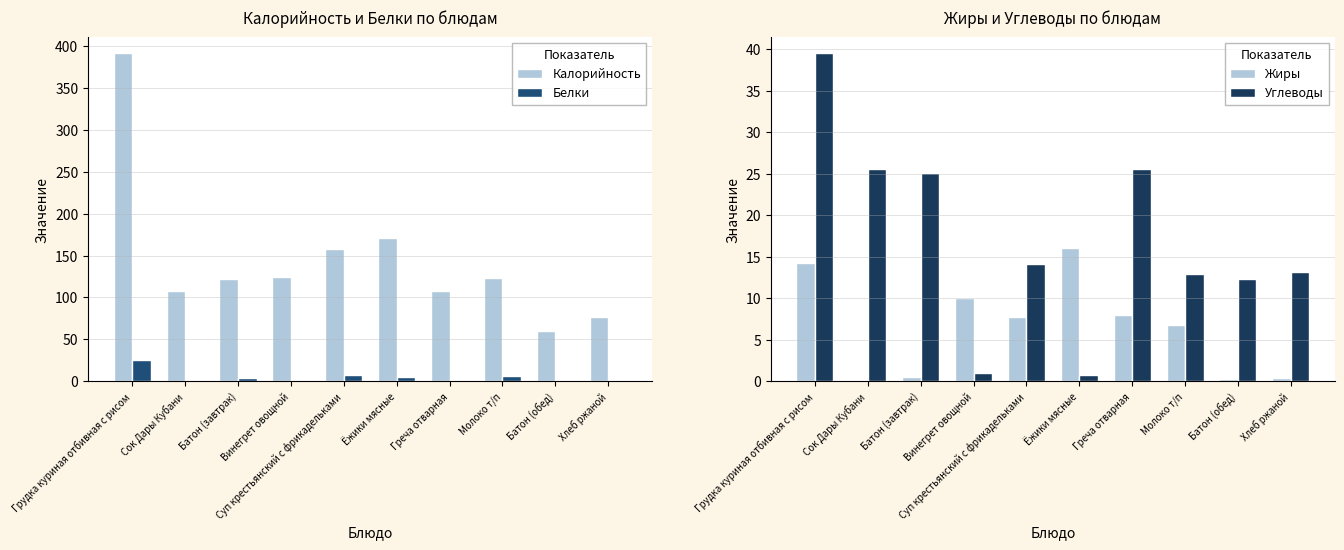

What is the difference between the maximum and minimum values in the Калорийность series?

331.5